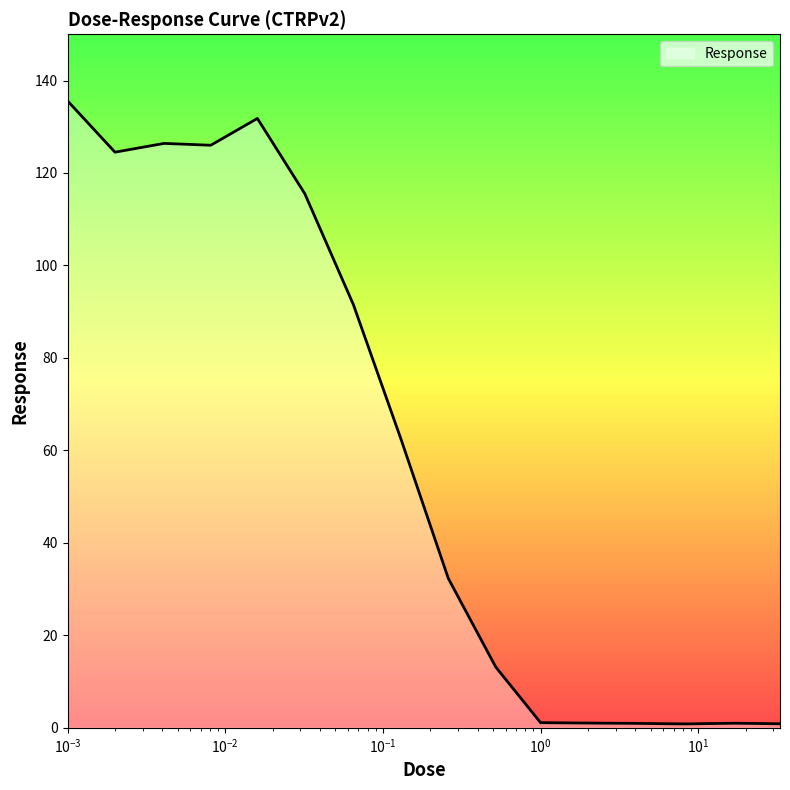

What is the difference between the maximum and minimum values?

134.8